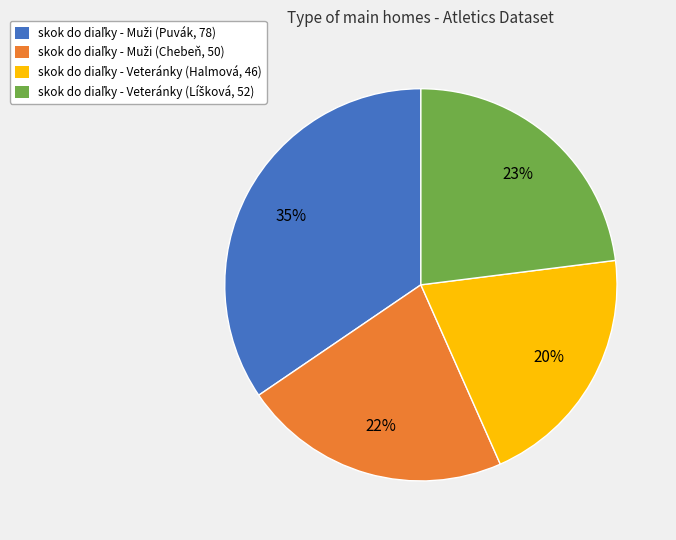

Is there a majority slice in this chart?

No